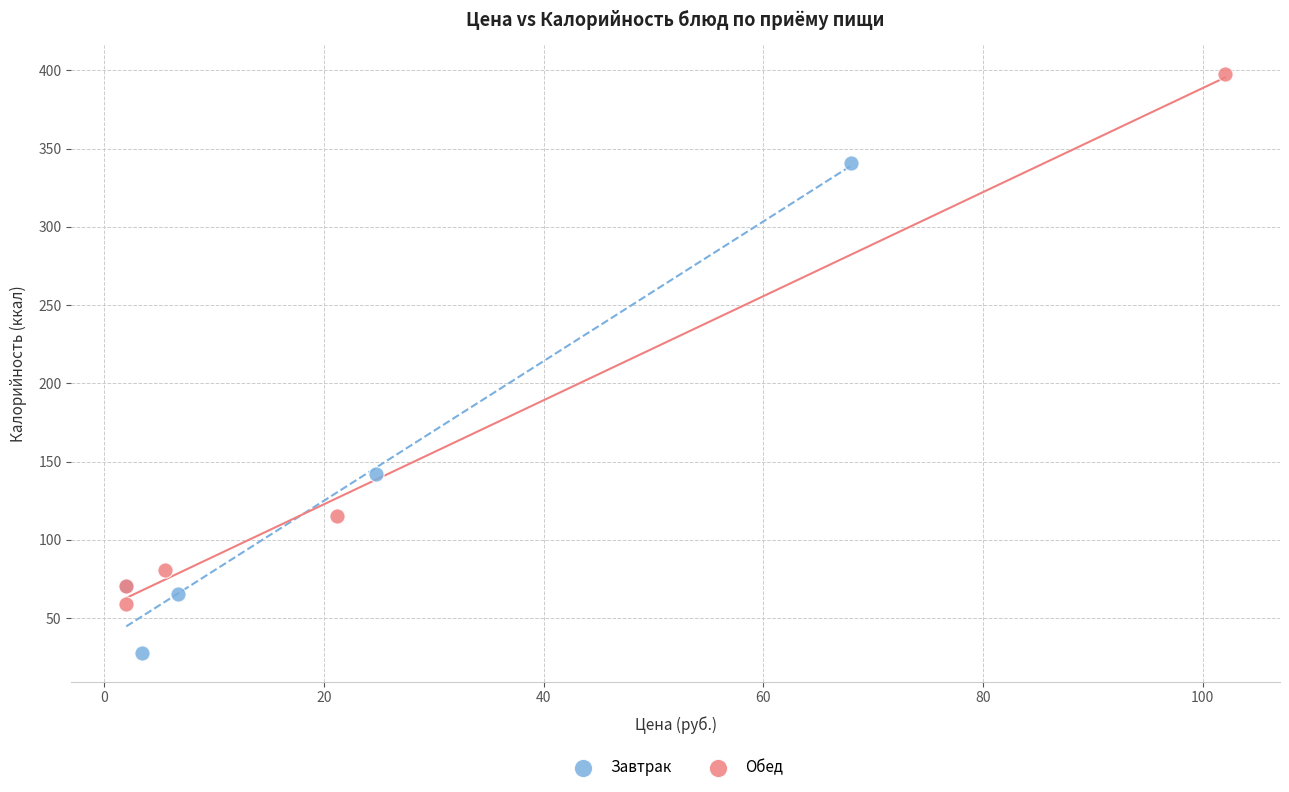

Which series has the largest Y range (max minus min)?

Обед